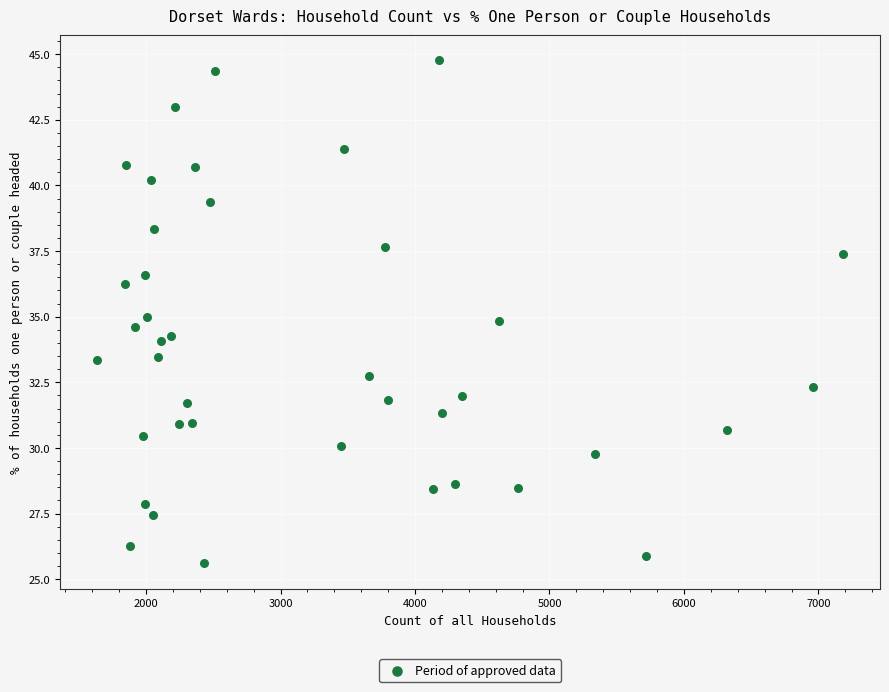

What is the range of Y values (max minus min)?

19.2